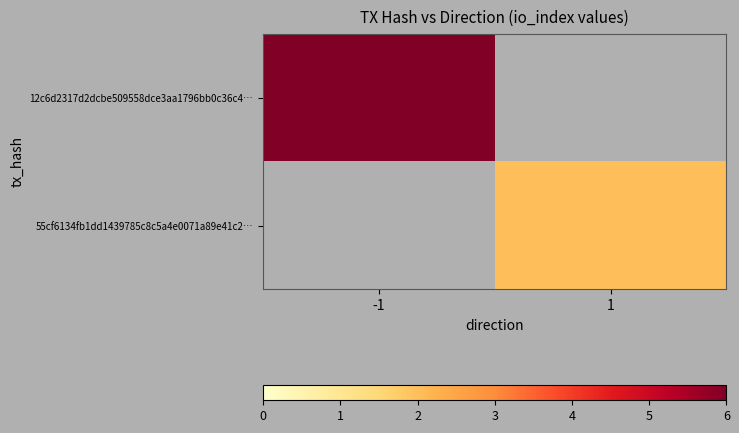

Is the value of 12c6d2317d2dcbe509558dce3aa1796bb0c36c4… at 1 greater than the value of 55cf6134fb1dd1439785c8c5a4e0071a89e41c2… at -1?

No